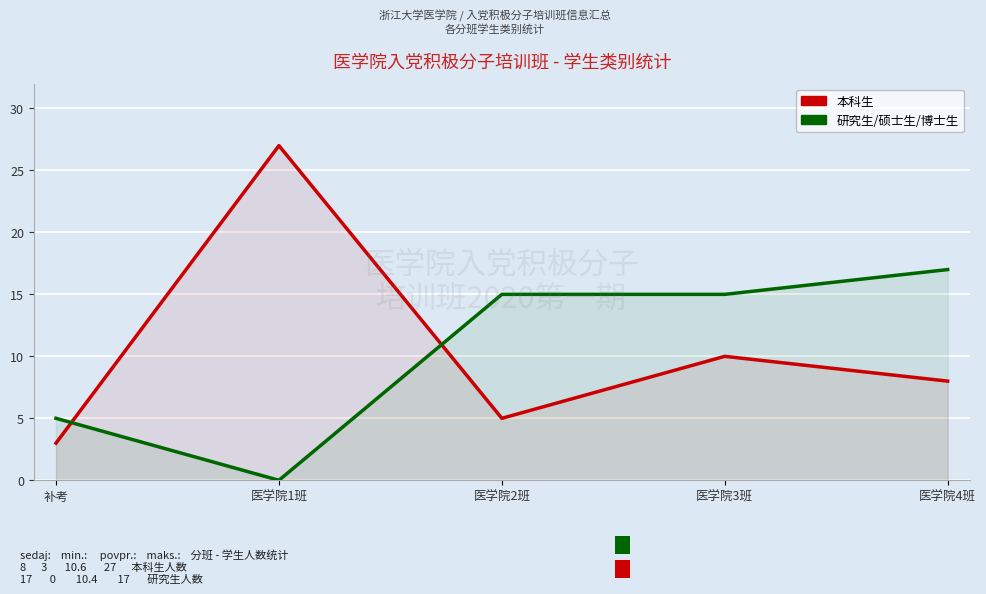

At which category does 本科生 reach its first local valley?

医学院2班